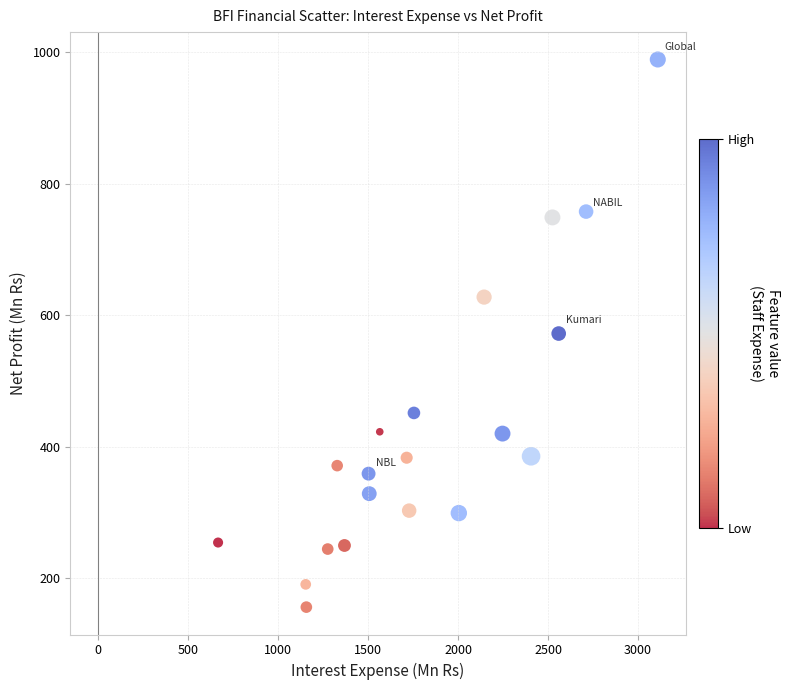

What is the range of X values (max minus min)?

2444.2